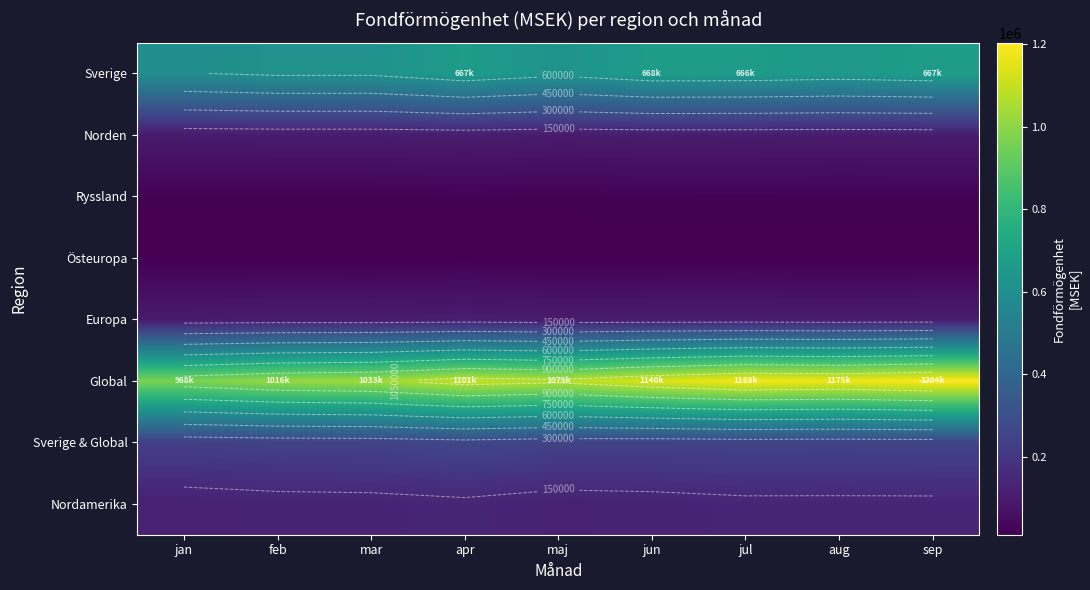

At which category is the sum across all series the highest?

sep